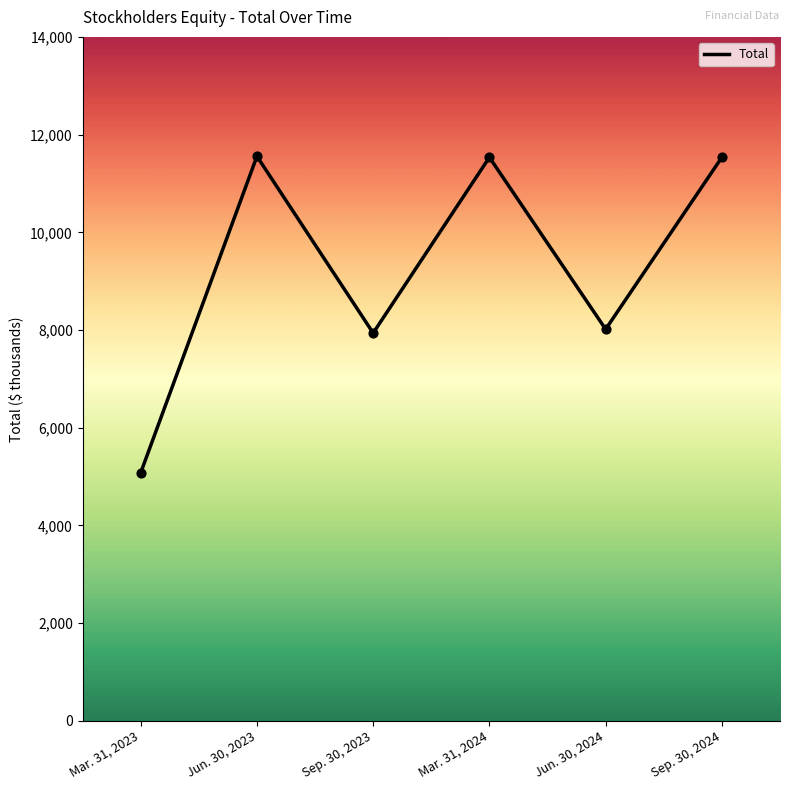

Approximately how many times larger is the value at Jun. 30, 2024 compared to Mar. 31, 2024?

0.7